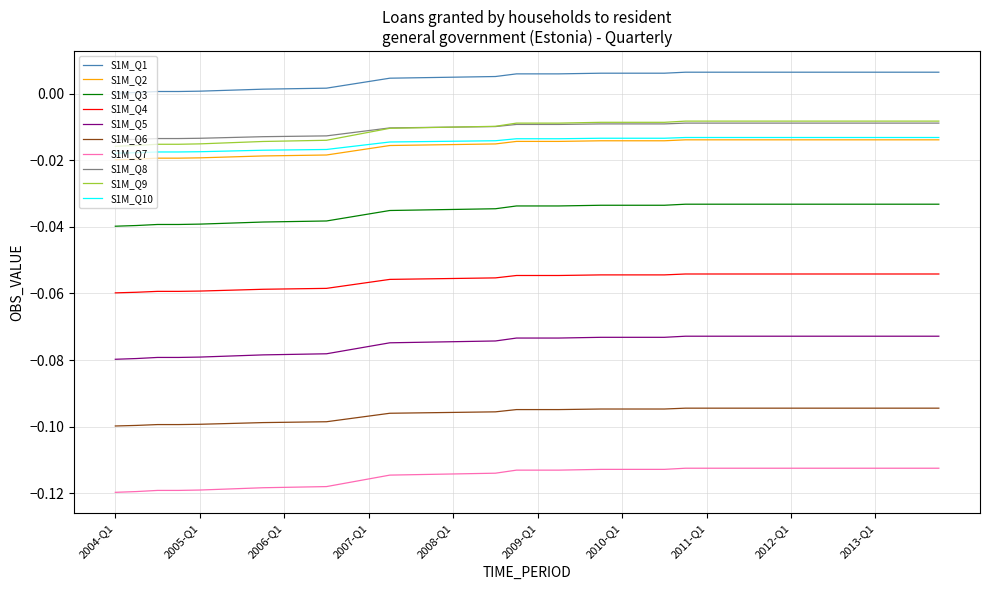

Which series has the widest spread of values?

S1M_Q9